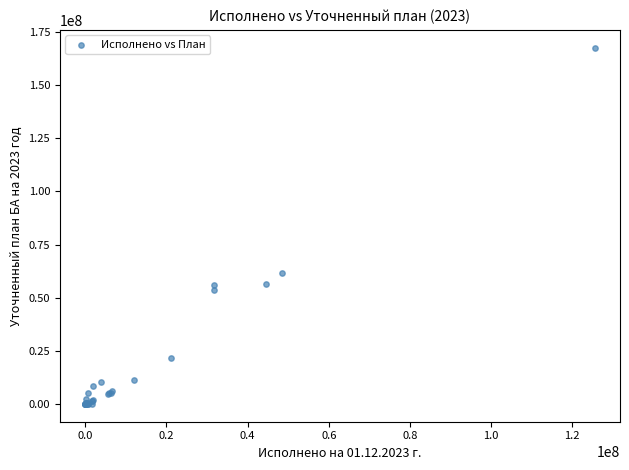

What Y value in the scatter plot is closest to 83827674?

61617000.0